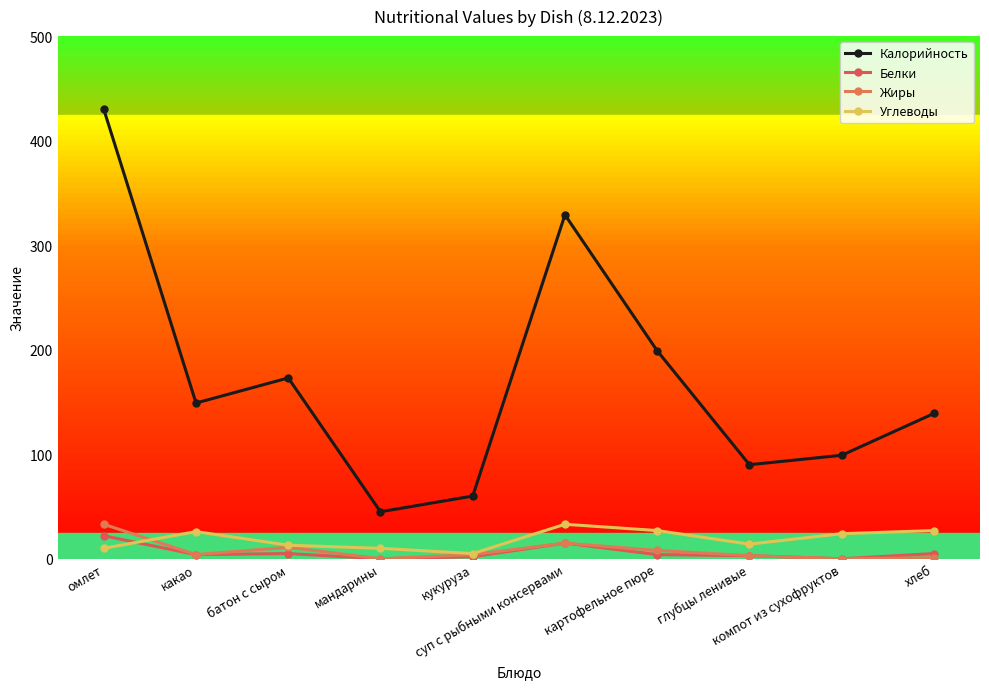

Reading right to left, transcribe all the data shown in this chart.

Калорийность: хлеб=139	компот из сухофруктов=99	глубцы ленивые=90	картофельное пюре=199	суп с рыбными консервами=329	кукуруза=60	мандарины=45	батон с сыром=173	какао=149	омлет=430
Белки: хлеб=5	компот из сухофруктов=0	глубцы ленивые=3	картофельное пюре=4	суп с рыбными консервами=15	кукуруза=2	мандарины=0	батон с сыром=5	какао=4	омлет=22
Жиры: хлеб=1	компот из сухофруктов=0	глубцы ленивые=3	картофельное пюре=8	суп с рыбными консервами=15	кукуруза=4	мандарины=0	батон с сыром=11	какао=4	омлет=33
Углеводы: хлеб=27	компот из сухофруктов=24	глубцы ленивые=14	картофельное пюре=27	суп с рыбными консервами=33	кукуруза=5	мандарины=10	батон с сыром=13	какао=26	омлет=10